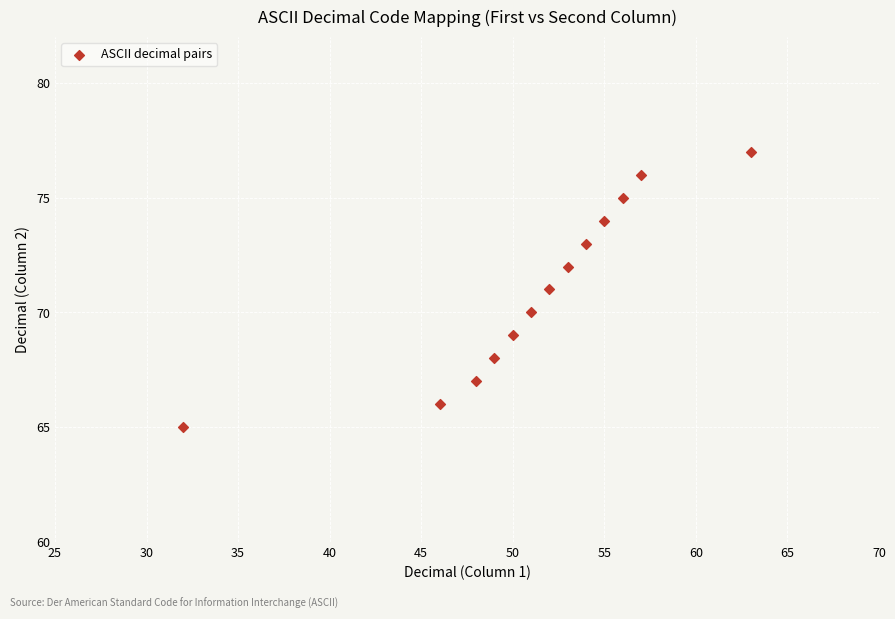

What is the range of X values (max minus min)?

31